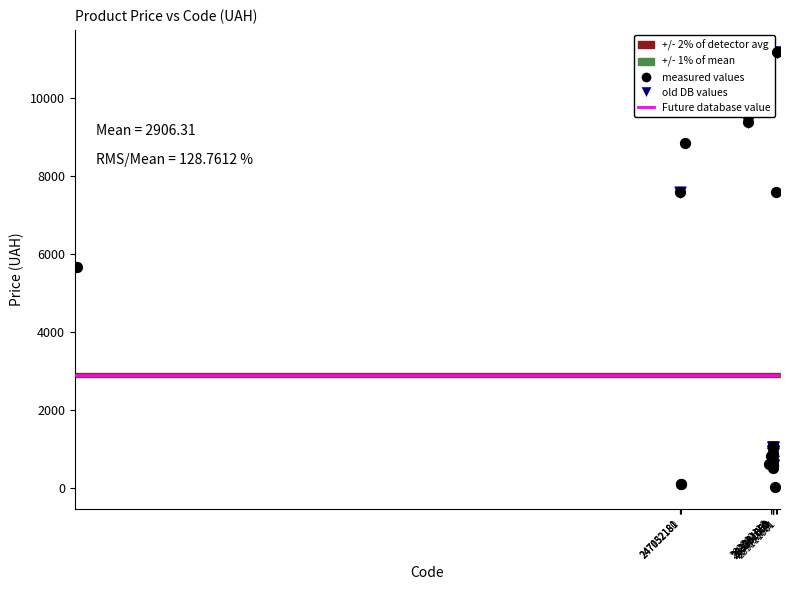

Which series has the widest spread of Y values?

measured values